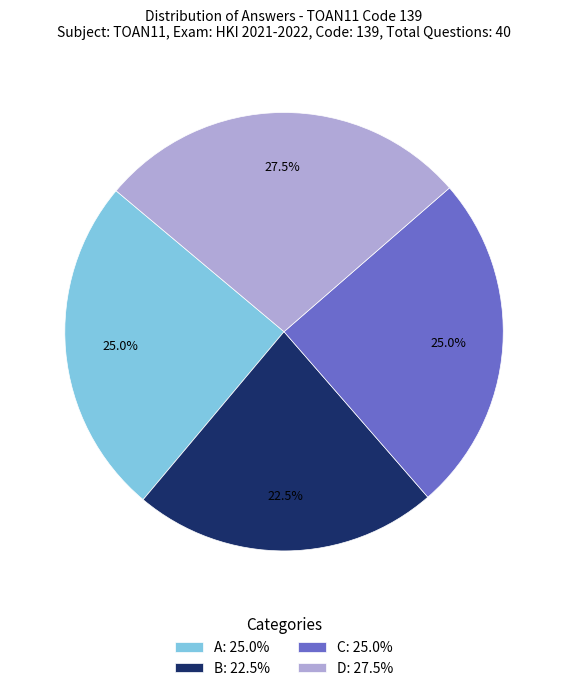

Count the number of slices in the pie.

4